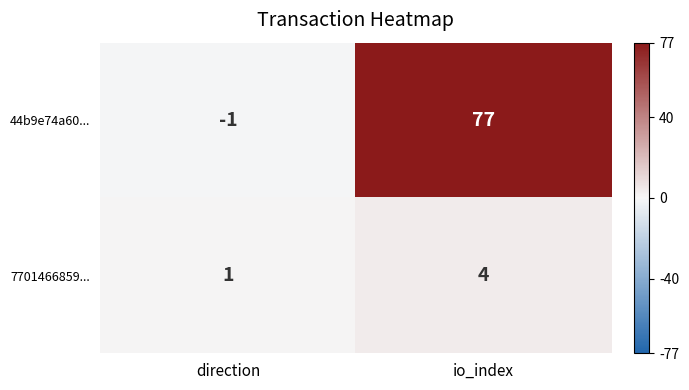

At which category is the sum across all series the highest?

io_index